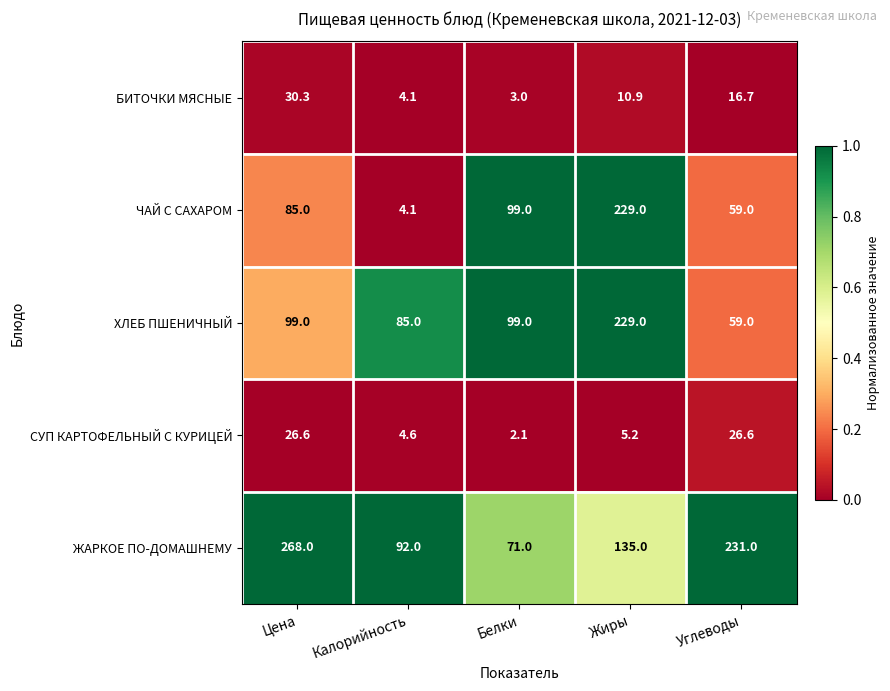

Where is БИТОЧКИ МЯСНЫЕ nearest to the value 16?

Углеводы